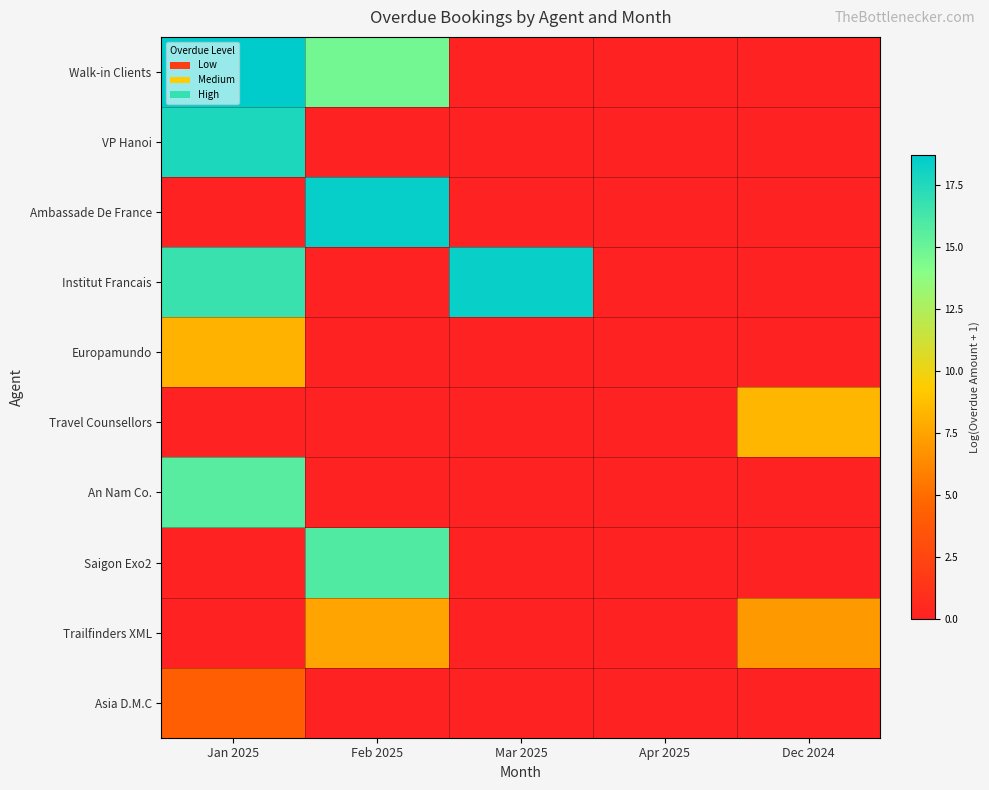

Reading left to right, extract all data points from this chart.

Walk-in Clients: Jan 2025=18.7	Feb 2025=14.8	Mar 2025=0.0	Apr 2025=0.0	Dec 2024=0.0
VP Hanoi: Jan 2025=17.6	Feb 2025=0.0	Mar 2025=0.0	Apr 2025=0.0	Dec 2024=0.0
Ambassade De France: Jan 2025=0.0	Feb 2025=18.4	Mar 2025=0.0	Apr 2025=0.0	Dec 2024=0.0
Institut Francais: Jan 2025=16.7	Feb 2025=0.0	Mar 2025=18.4	Apr 2025=0.0	Dec 2024=0.0
Europamundo: Jan 2025=8.2	Feb 2025=0.0	Mar 2025=0.0	Apr 2025=0.0	Dec 2024=0.0
Travel Counsellors: Jan 2025=0.0	Feb 2025=0.0	Mar 2025=0.0	Apr 2025=0.0	Dec 2024=8.4
An Nam Co.: Jan 2025=15.7	Feb 2025=0.0	Mar 2025=0.0	Apr 2025=0.0	Dec 2024=0.0
Saigon Exo2: Jan 2025=0.0	Feb 2025=15.9	Mar 2025=0.0	Apr 2025=0.0	Dec 2024=0.0
Trailfinders XML: Jan 2025=0.0	Feb 2025=7.6	Mar 2025=0.0	Apr 2025=0.0	Dec 2024=7.1
Asia D.M.C: Jan 2025=4.2	Feb 2025=0.0	Mar 2025=0.0	Apr 2025=0.0	Dec 2024=0.0